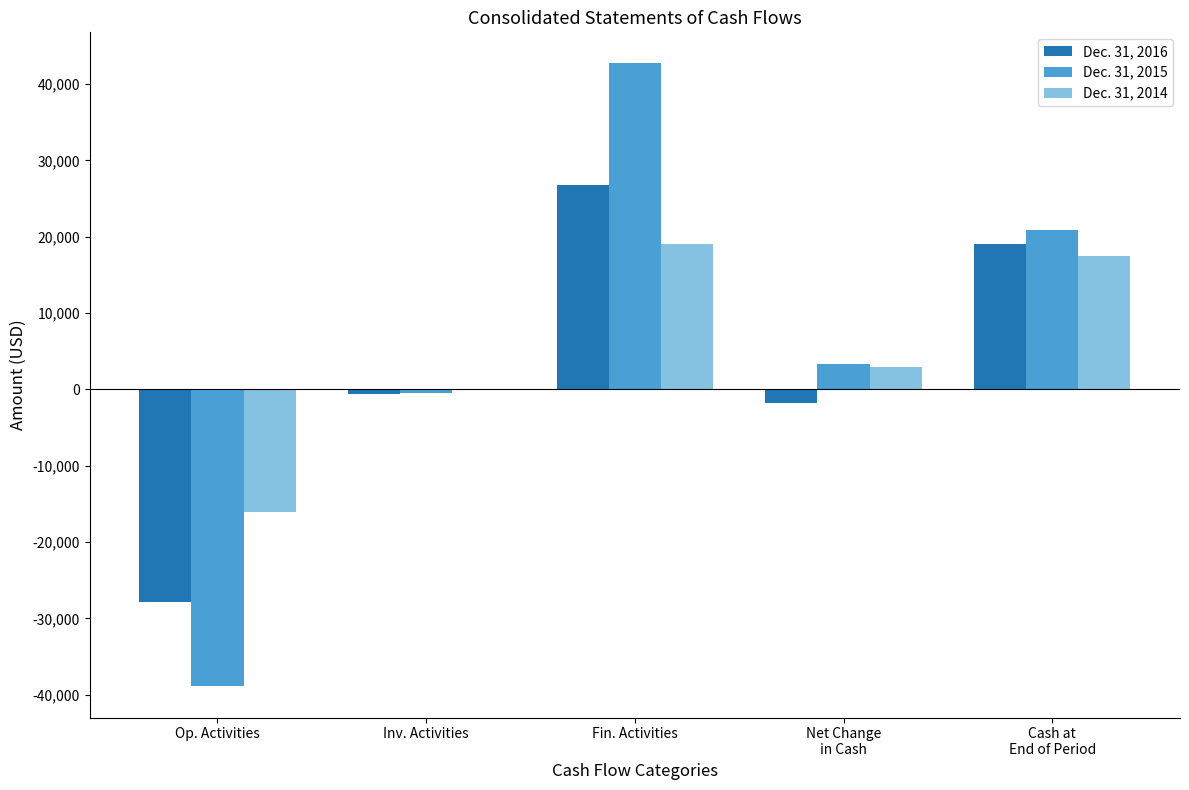

Which series has the largest range (max minus min)?

Dec. 31, 2015